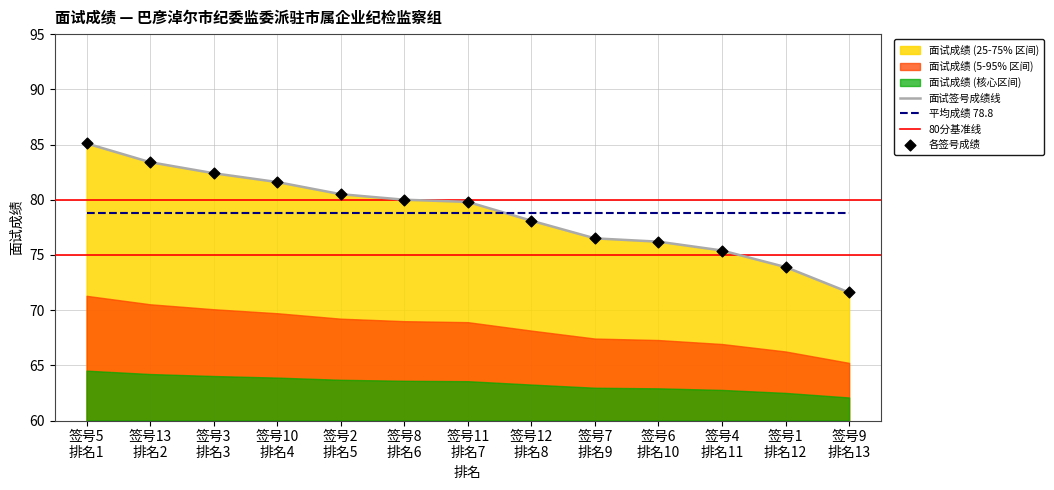

True or false: 平均成绩 78.8 and 面试签号成绩线 intersect in this chart.

True